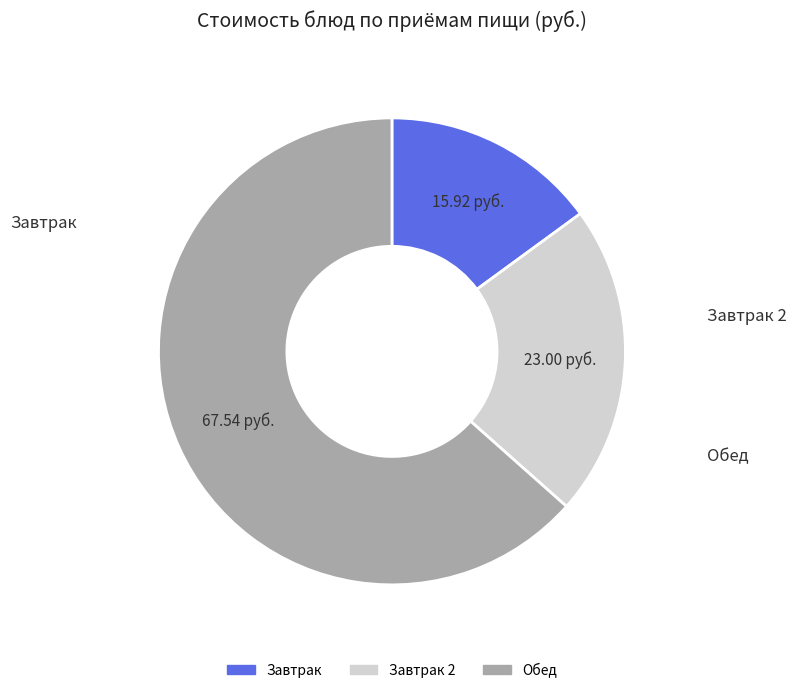

Is there a majority slice in this chart?

Yes